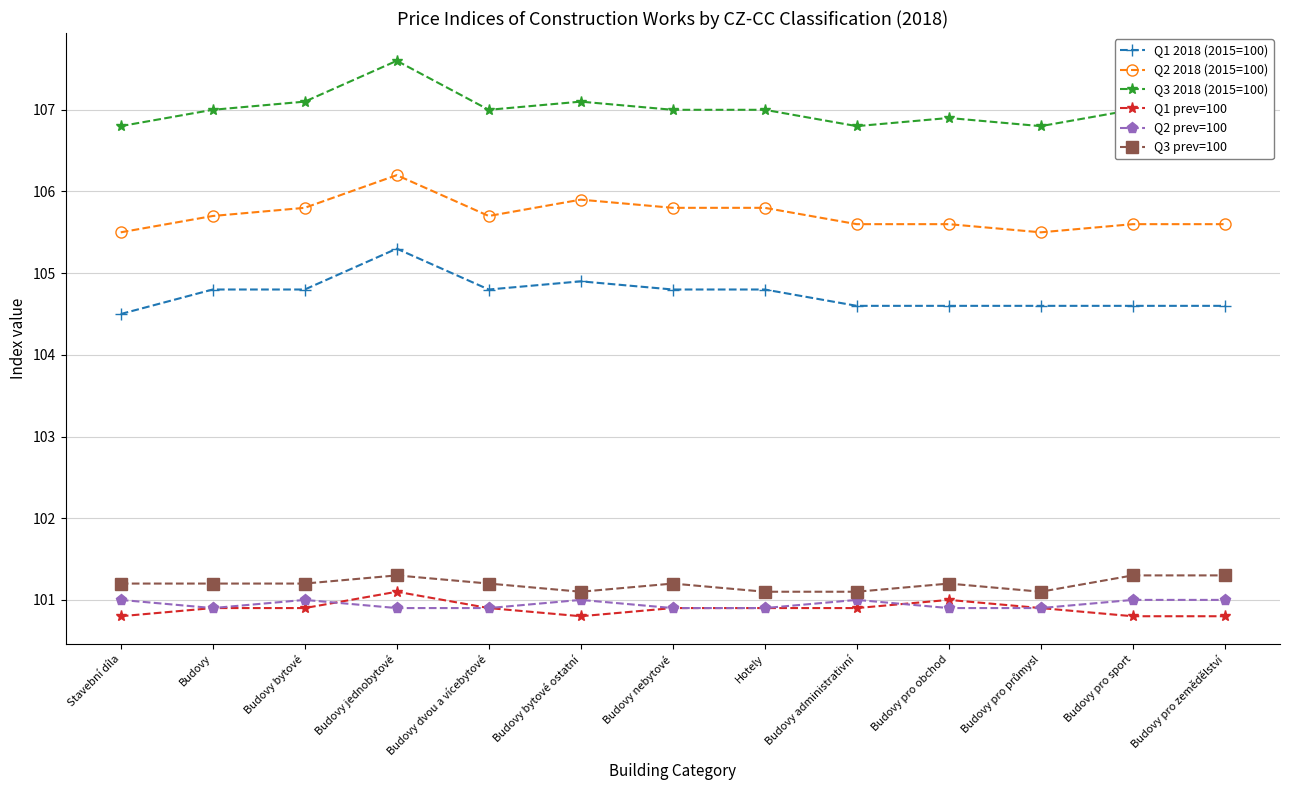

Is it true that Q3 prev=100 equals 147.4 at Budovy bytové?

False